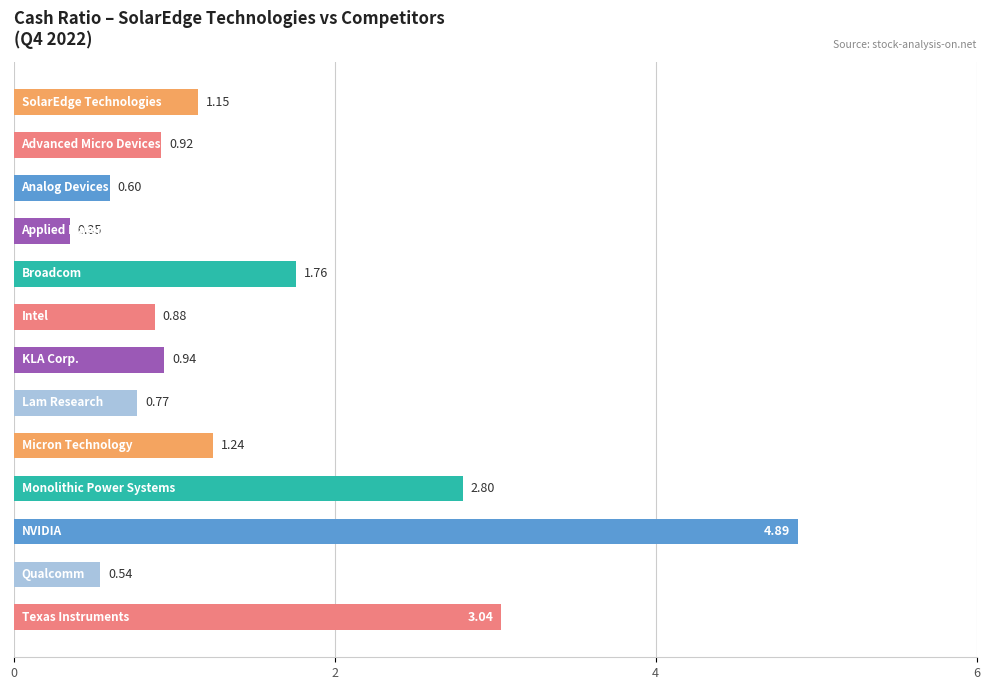

What is the difference between the second highest and second lowest values?

2.5